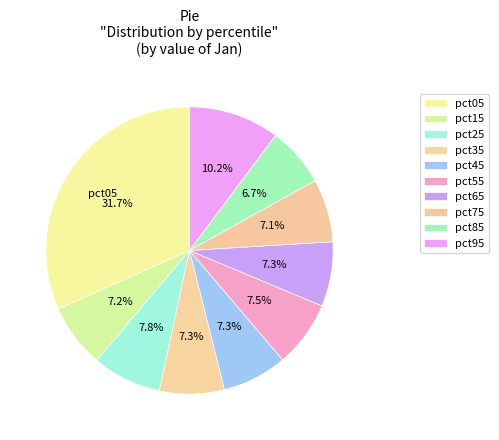

How many segments does this pie chart have?

10